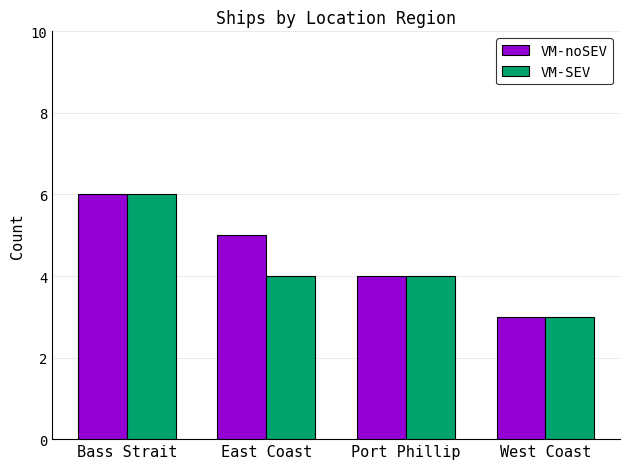

Reading left to right, transcribe all the data shown in this chart.

VM-noSEV: 6	5	4	3
VM-SEV: 6	4	4	3